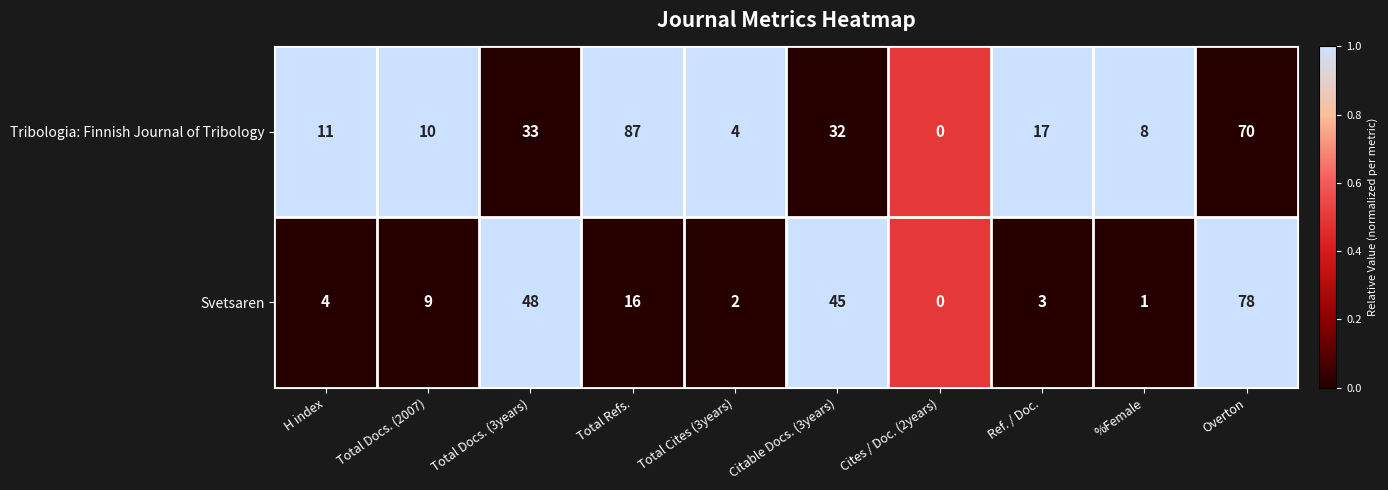

What is the difference between the second highest and minimum values in the Tribologia: Finnish Journal of Tribology series?

70